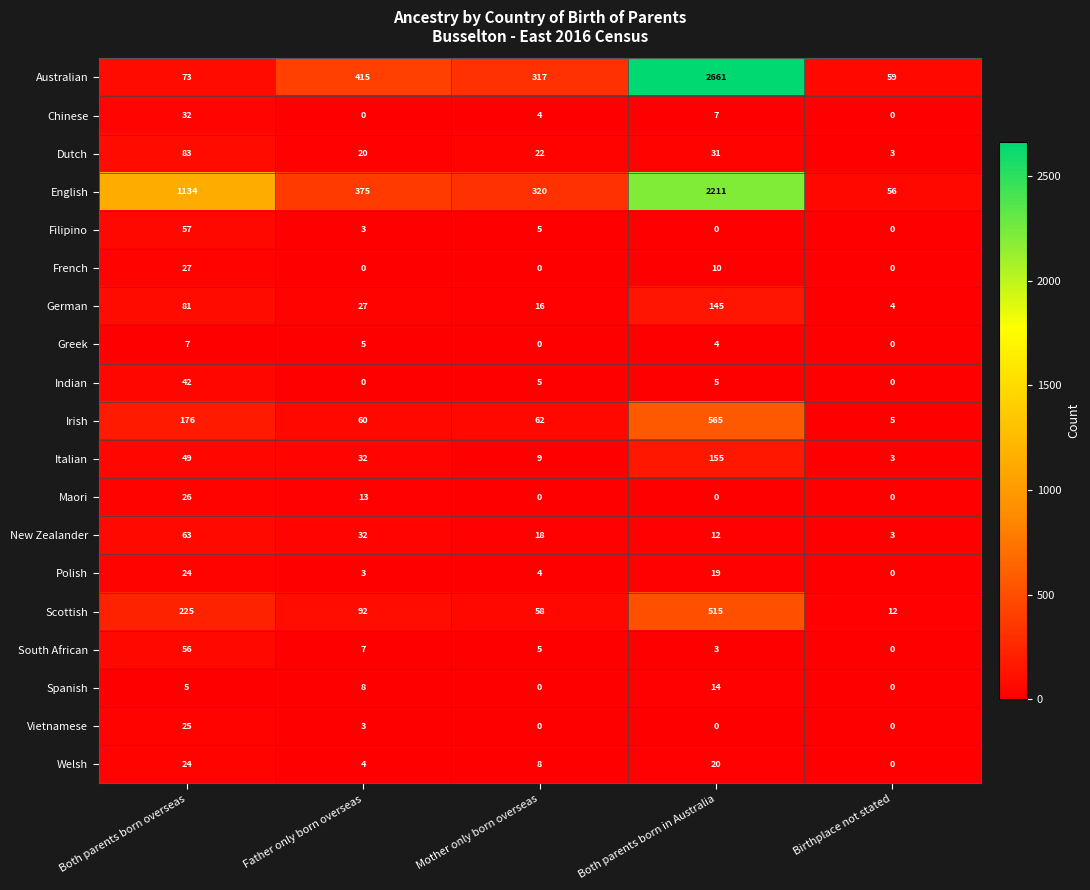

What is the greatest value displayed?

2661